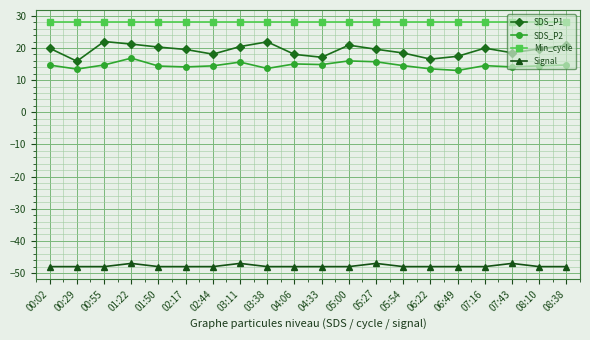

What is the sum of all Min_cycle values?

560.0